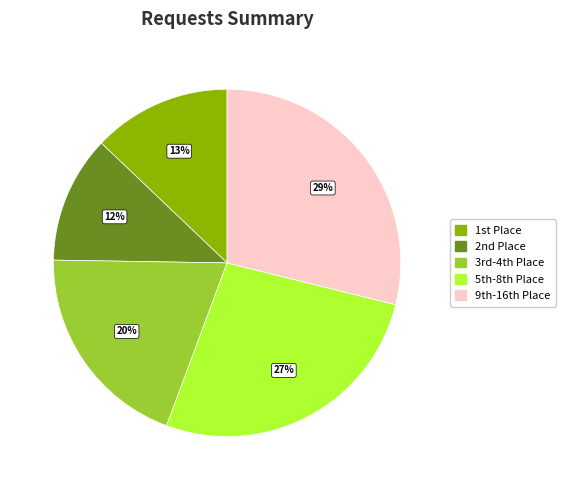

To the nearest percent, what is the average slice percentage?

20%